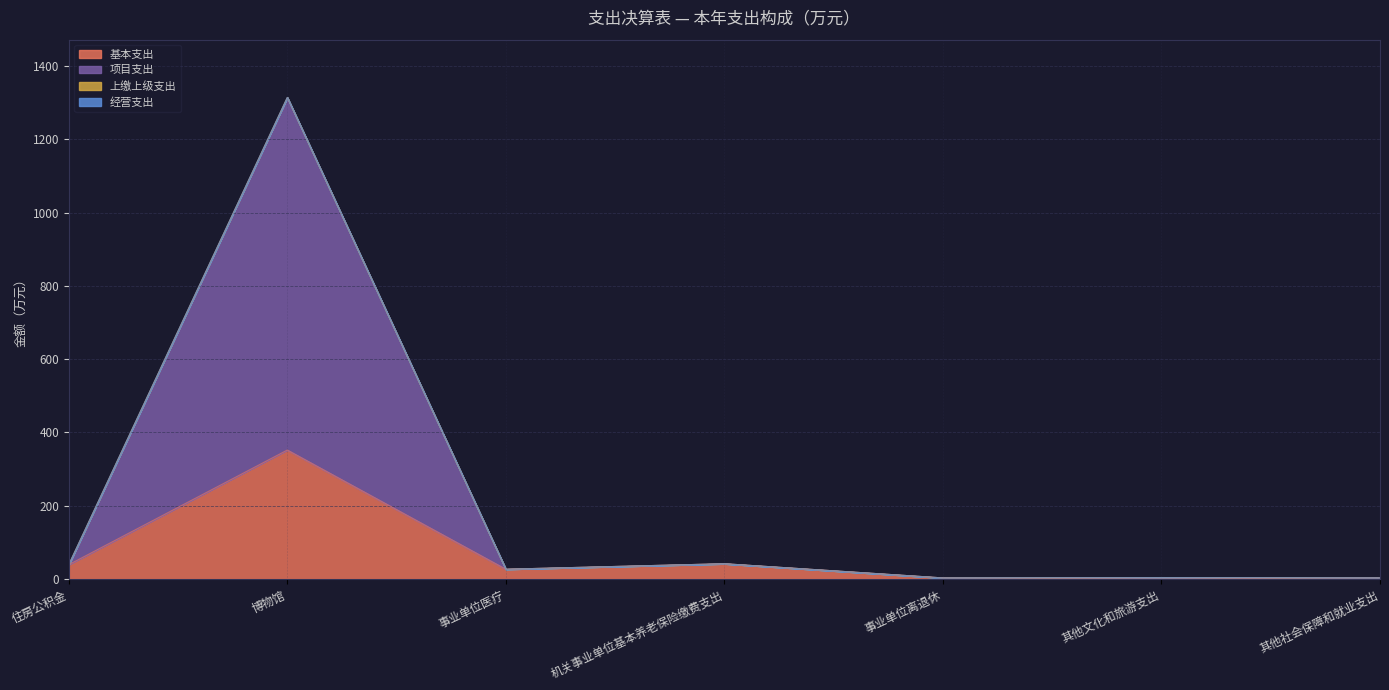

What is the value of the 项目支出 point at the 4th from the left?

41.8